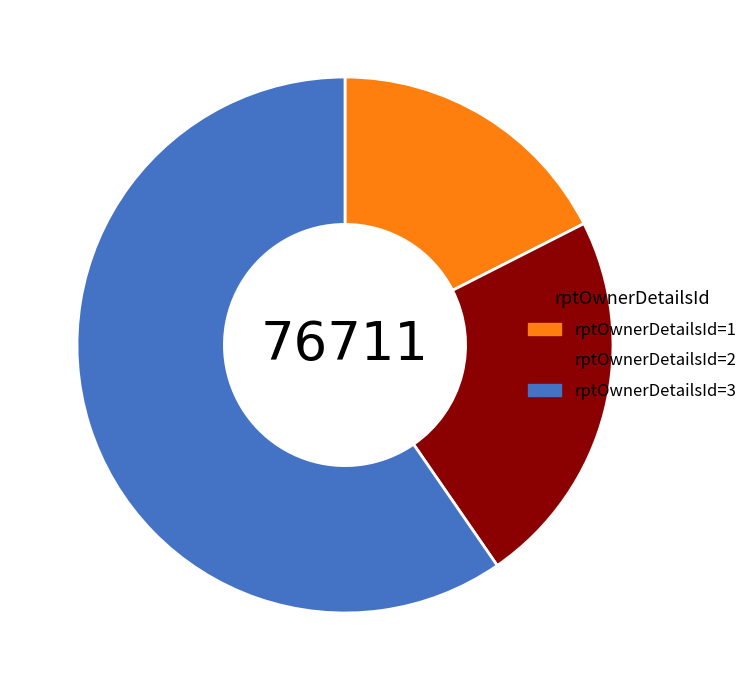

Which category accounts for the majority?

rptOwnerDetailsId=3